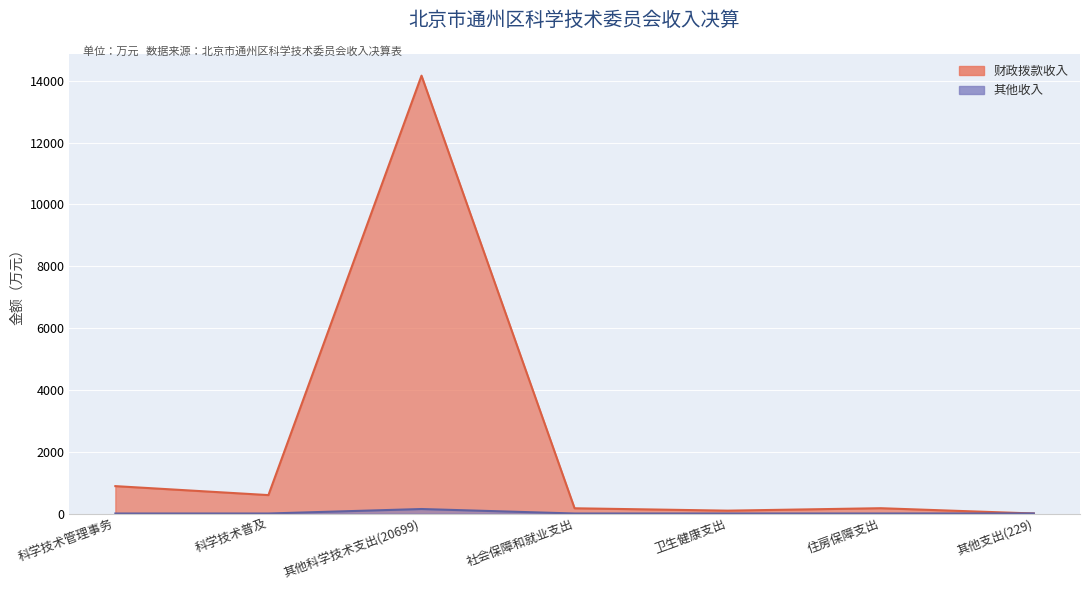

What is the difference between the maximum and minimum values in the 财政拨款收入 series?

14163.3